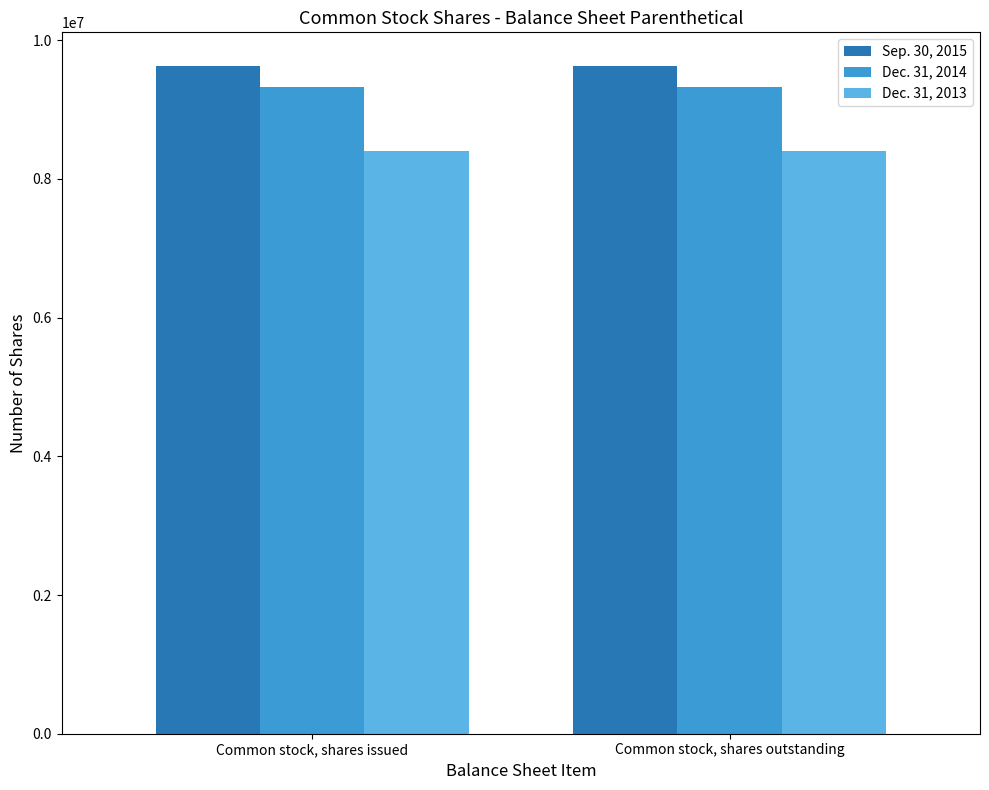

Does the chart contain stacked bars?

No